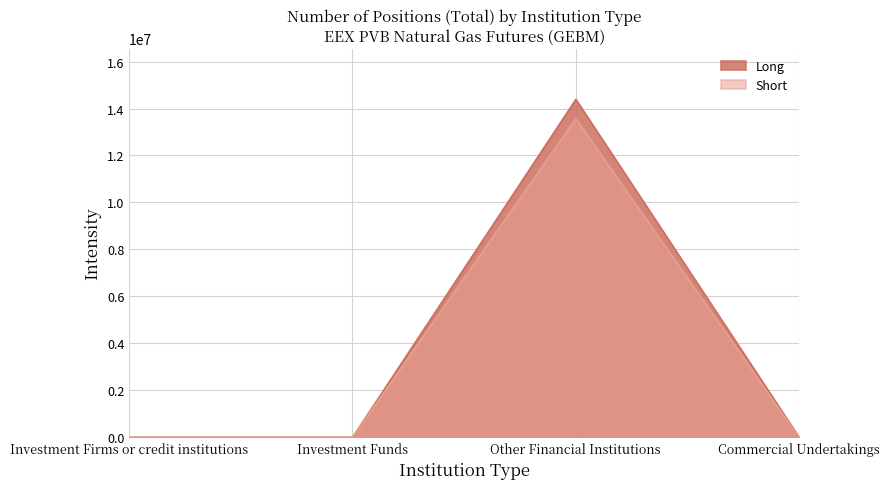

At which category is the sum across all series the highest?

Other Financial Institutions